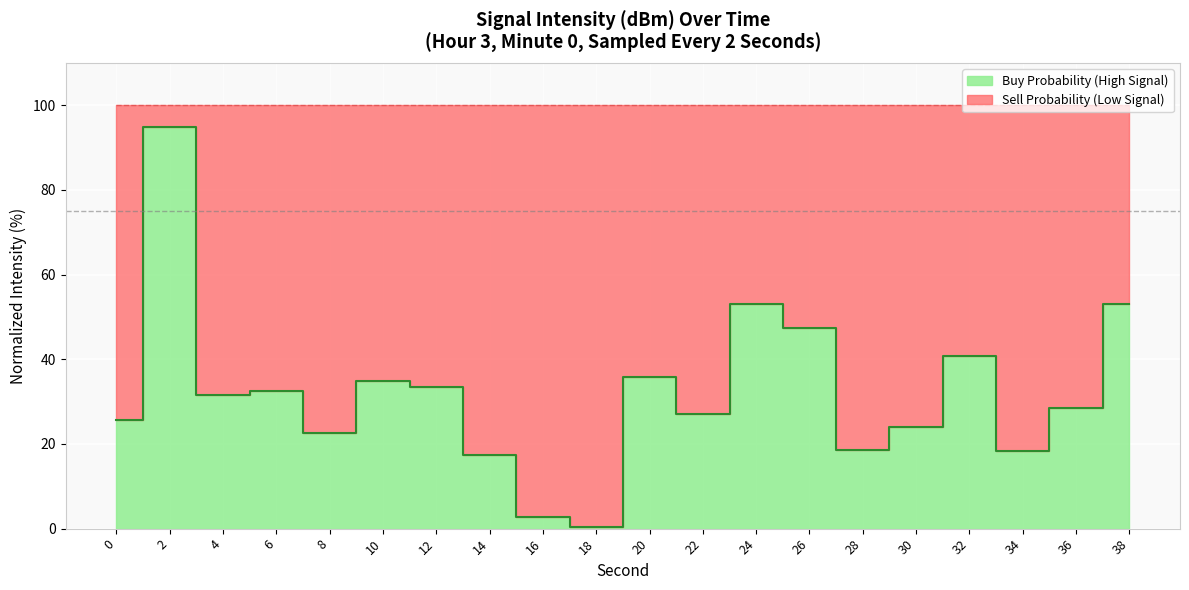

Reading left to right, list all the values displayed in this chart.

0=25.6	2=94.9	4=31.5	6=32.4	8=22.6	10=34.9	12=33.6	14=17.5	16=2.8	18=0.3	20=35.8	22=27.1	24=53.0	26=47.4	28=18.6	30=24.0	32=40.8	34=18.4	36=28.4	38=53.0